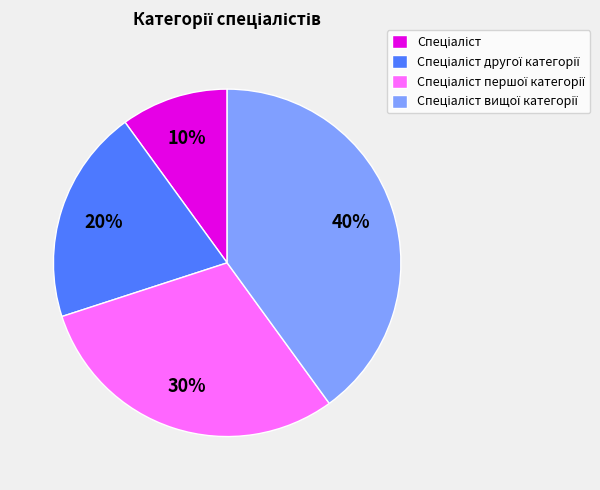

Is there a majority slice in this chart?

No